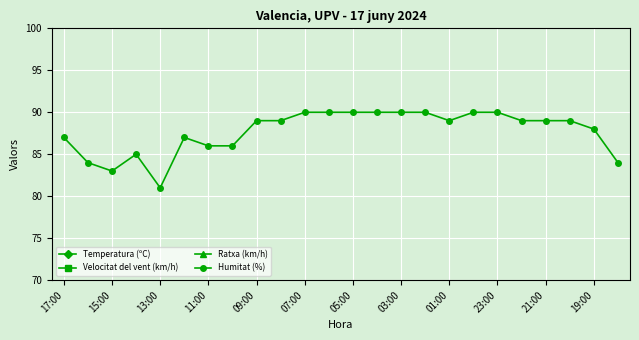

True or false: Humitat (%) has more than 0 points higher than both neighbors.

True